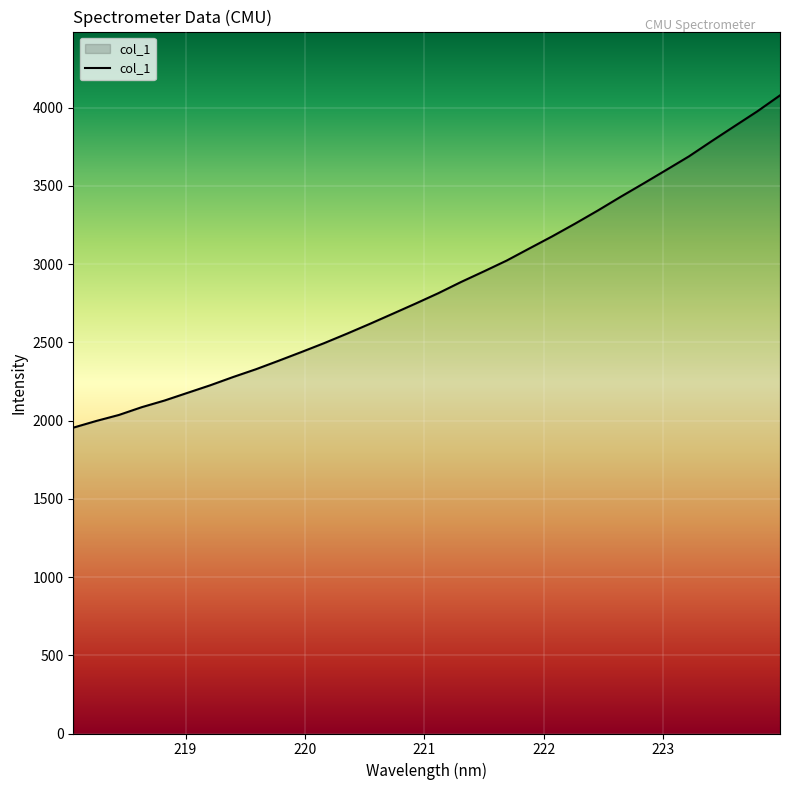

What is the difference between the maximum and minimum values?

2123.9